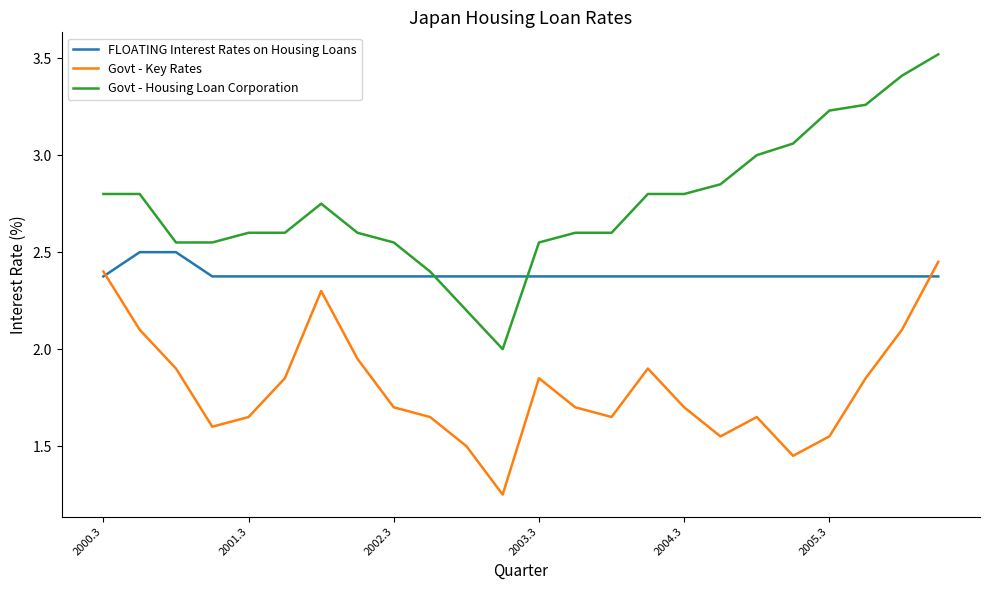

What is the maximum value for Govt - Housing Loan Corporation?

3.5